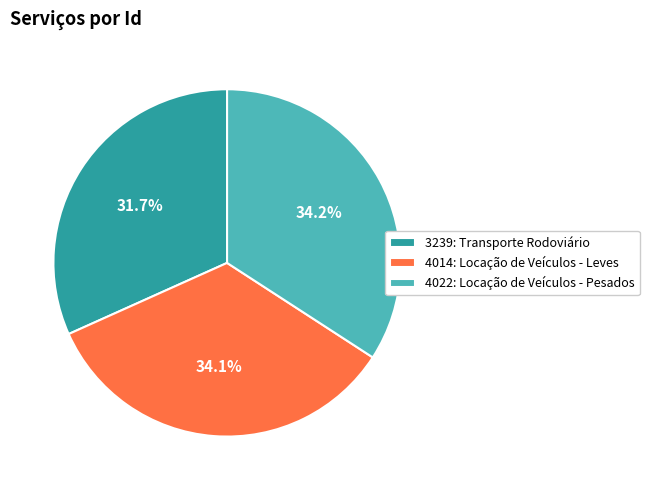

Approximately how many times larger is the value at 3239: Transporte Rodoviário compared to 4014: Locação de Veículos - Leves?

0.9